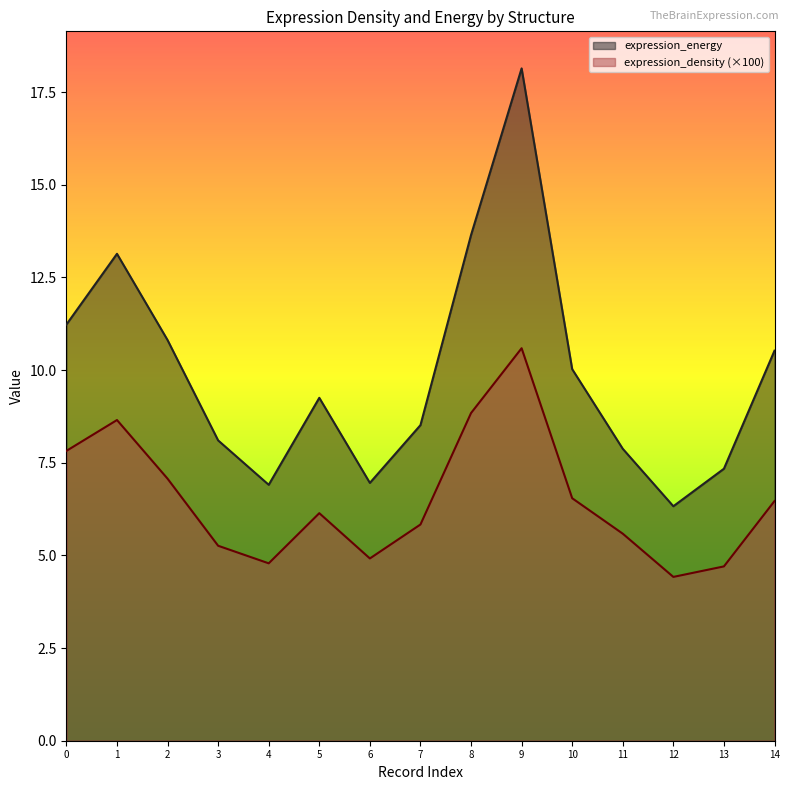

At which category does expression_energy reach its first local valley?

4